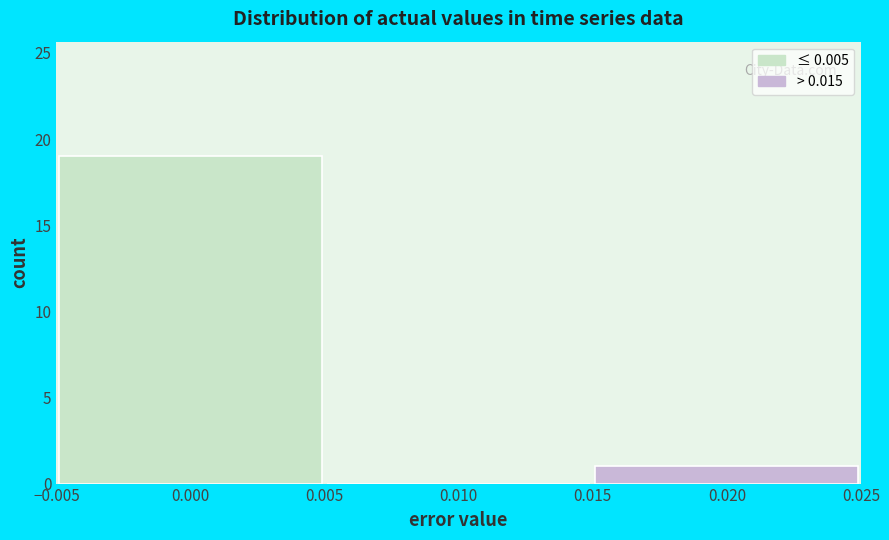

Reading left to right, list every bar in this chart as the range it spans on the x-axis followed by its height. The values are not printed on the chart, so give them approximately, as read against the axis.

-0.005 to 0.005: 19
0.005 to 0.015: 0
0.015 to 0.025: 1